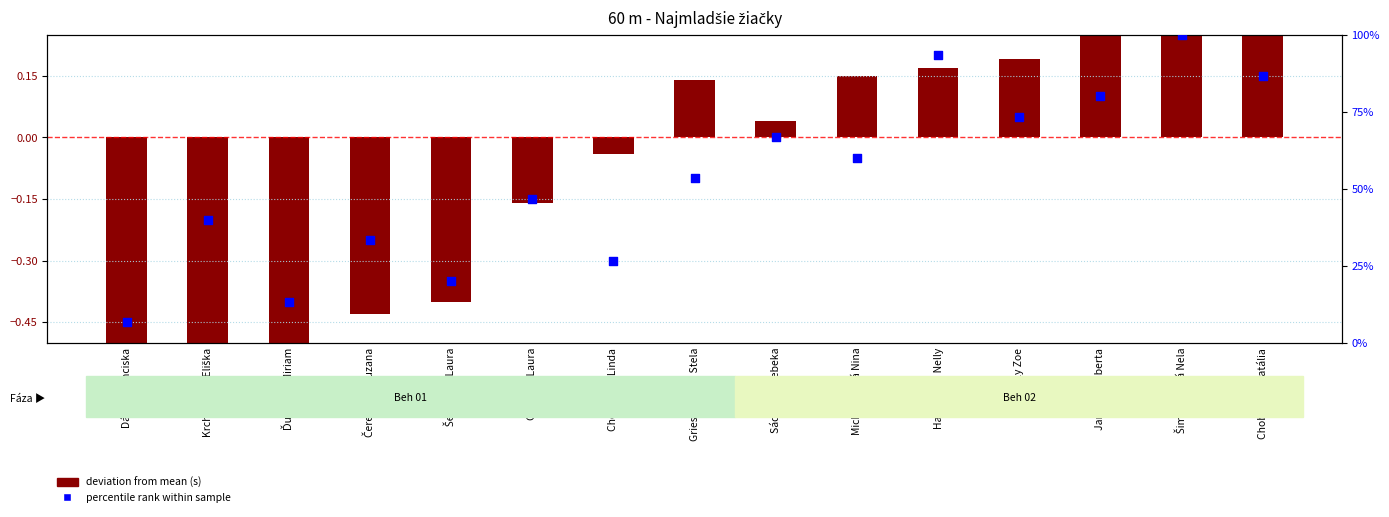

At how many categories does at least one series exceed 39?

10